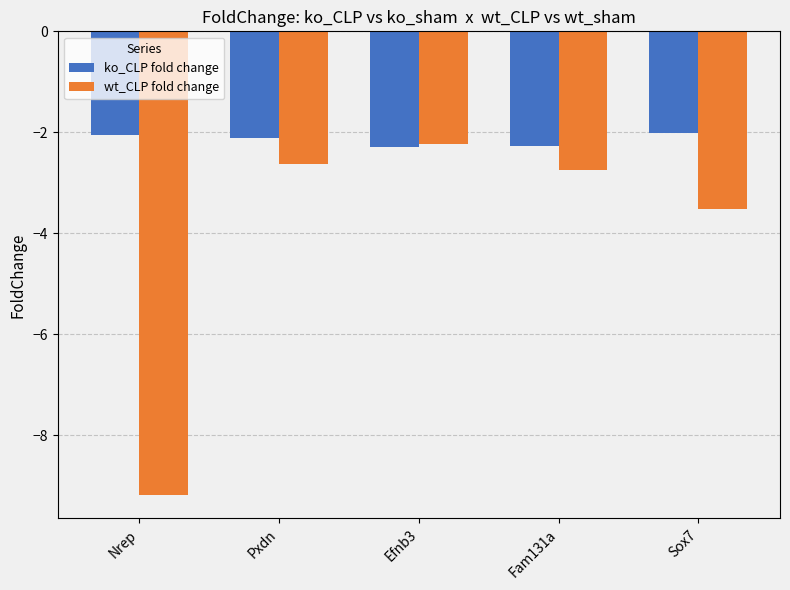

At how many categories does at least one series exceed -3?

5